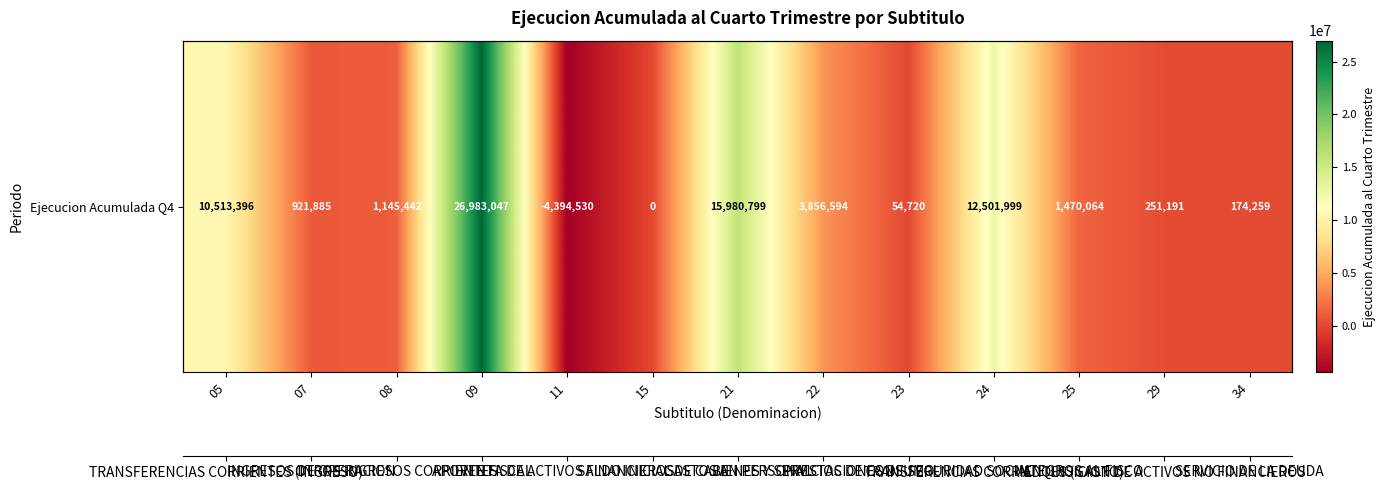

Is it true that the value at 15 is -15541729?

False